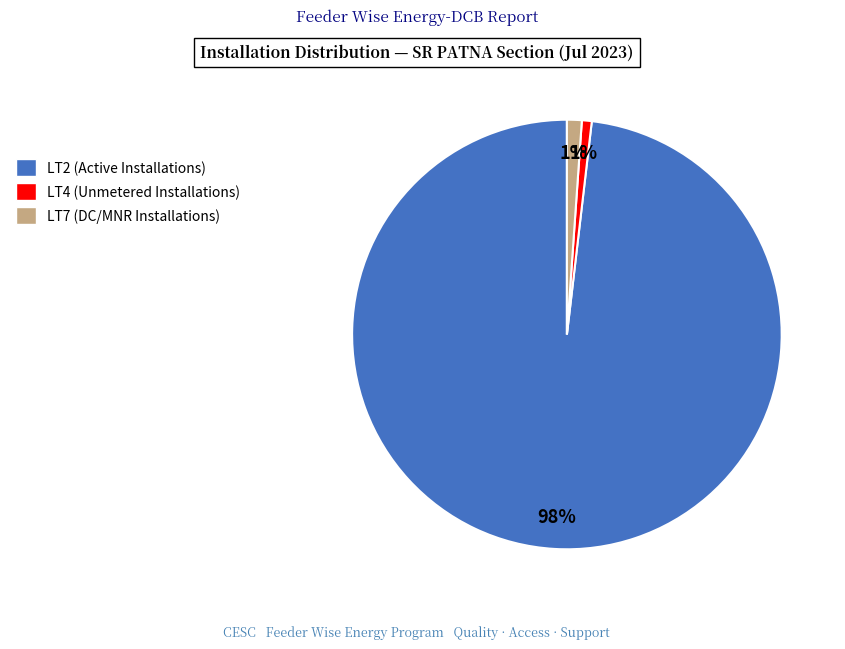

To the nearest percent, what is the combined percentage of LT7 (DC/MNR Installations) and LT4 (Unmetered Installations)?

2%